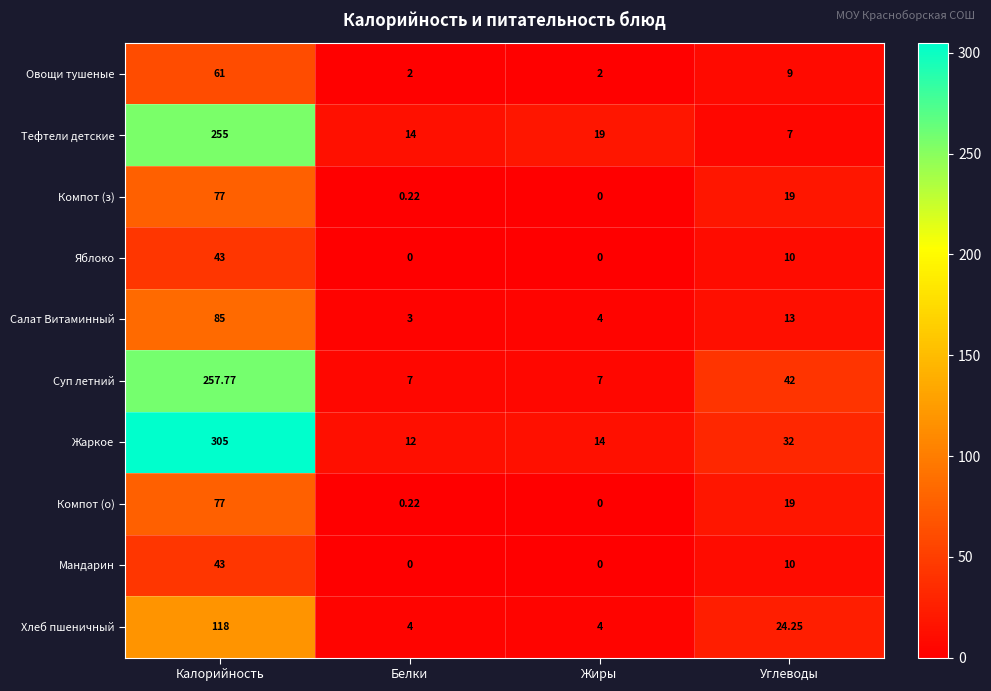

At how many categories does at least one series exceed 174?

1